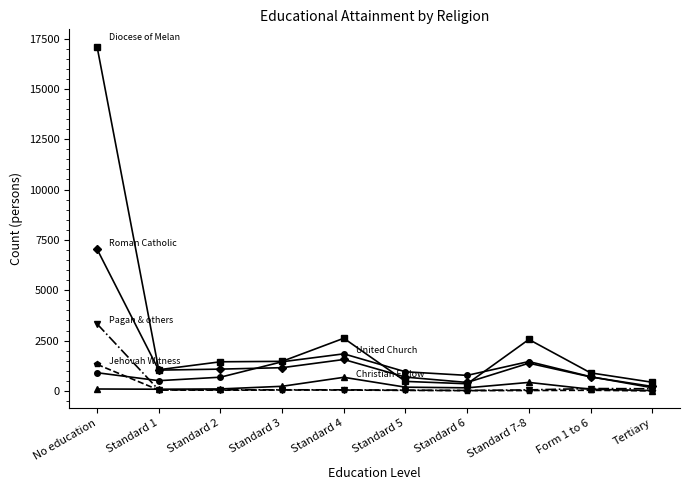

At which category is the sum across all series the highest?

No education